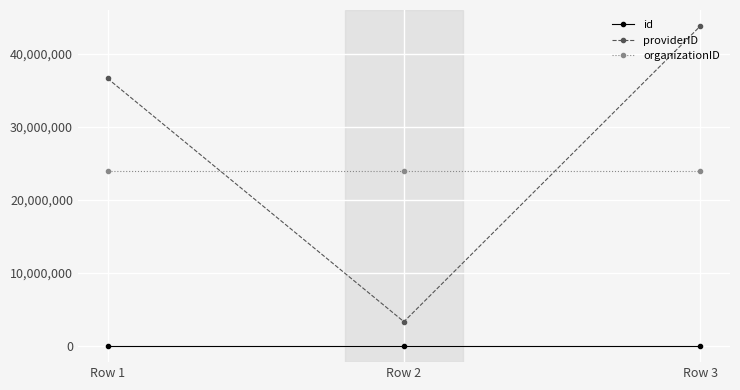

Does the chart have visible grid lines?

Yes